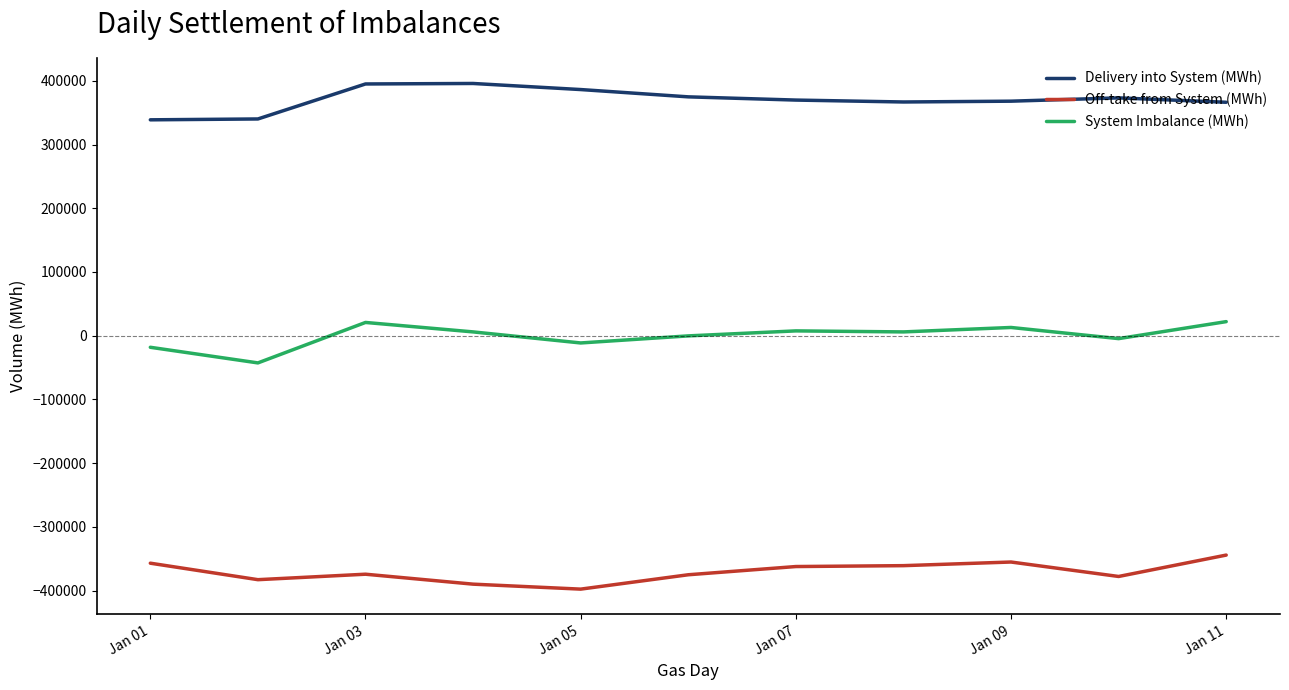

What is the difference between the maximum and minimum values in the Off-take from System (MWh) series?

53420.2